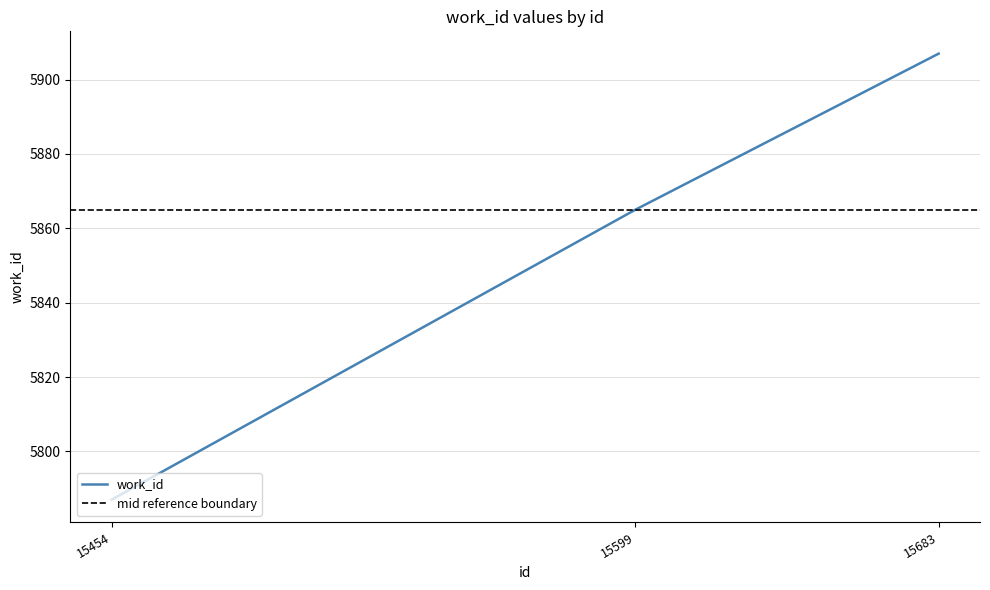

Approximately how many times larger is the value at 15599 compared to 15683?

1.0